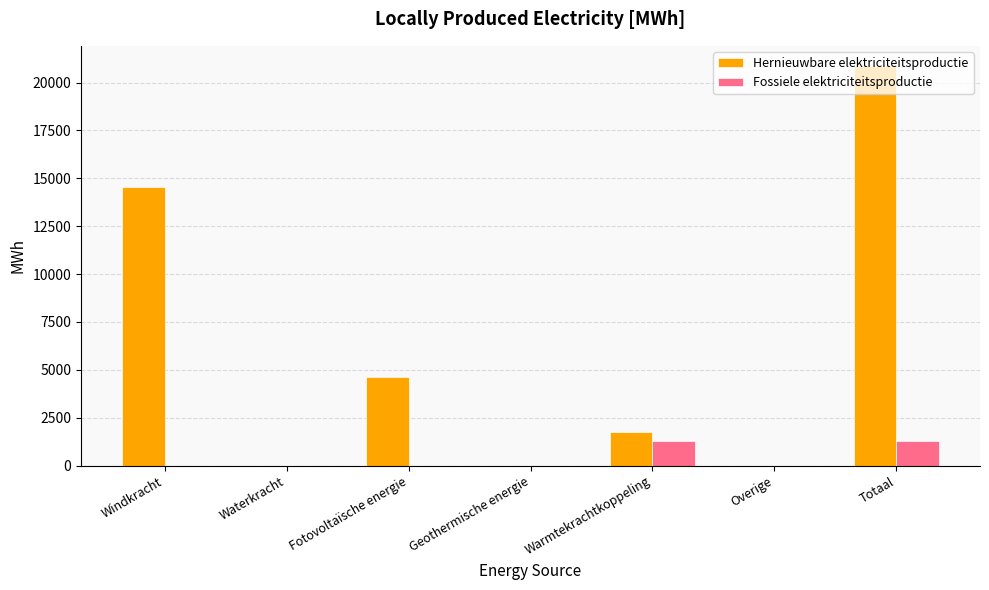

How many values in the Fossiele elektriciteitsproductie series exceed 0?

2